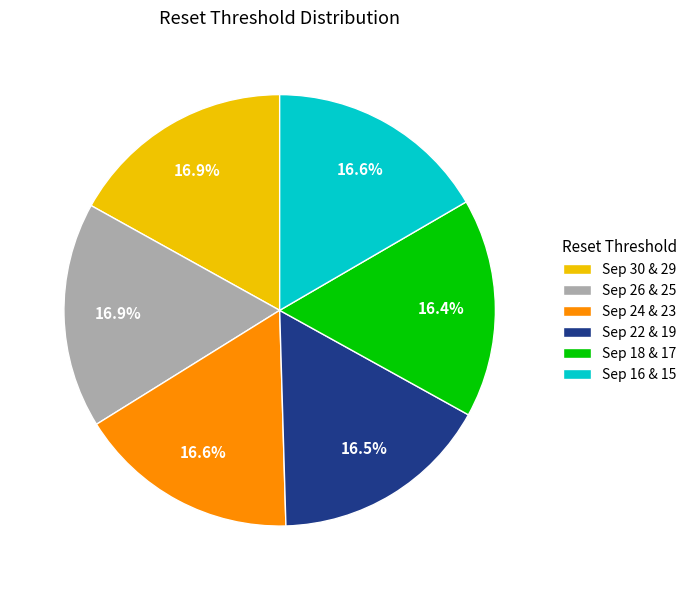

How many slices are in this pie chart?

6